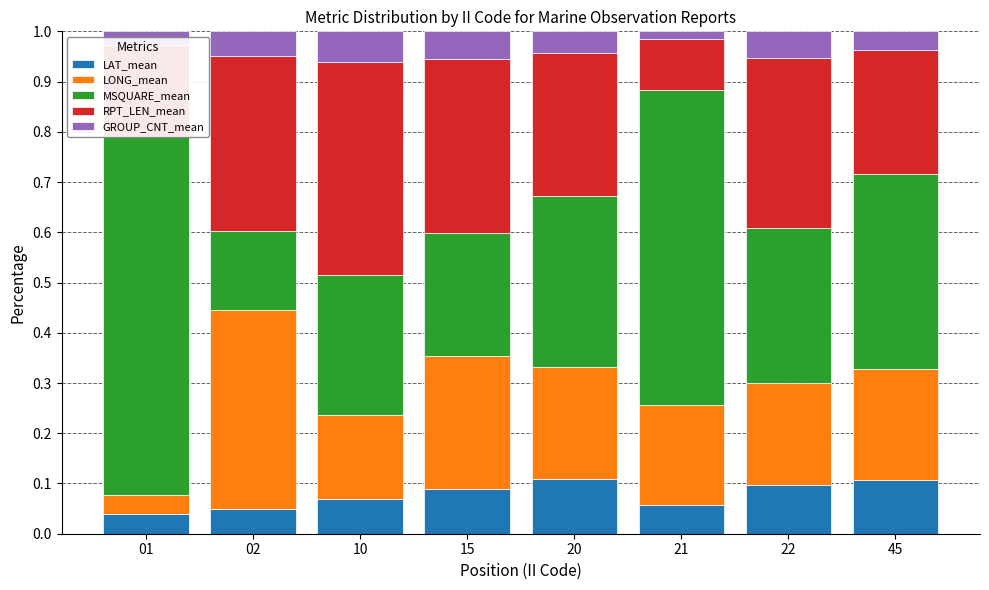

What is the sum of all RPT_LEN_mean values?

2.3